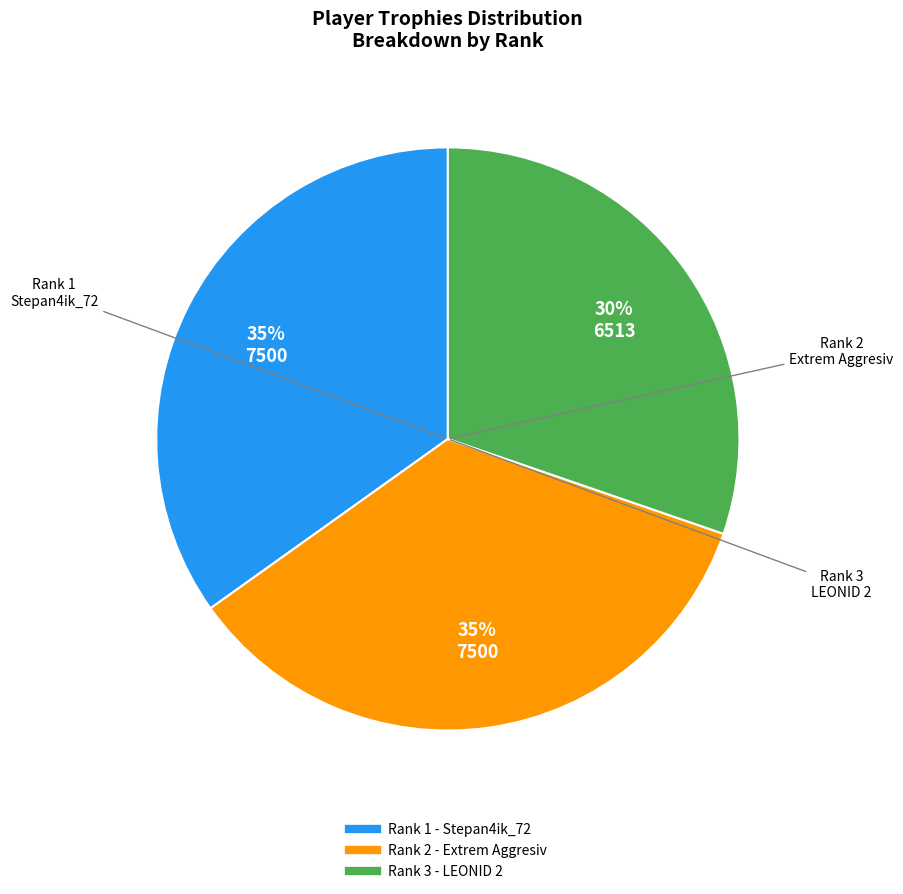

How many segments does this pie chart have?

3